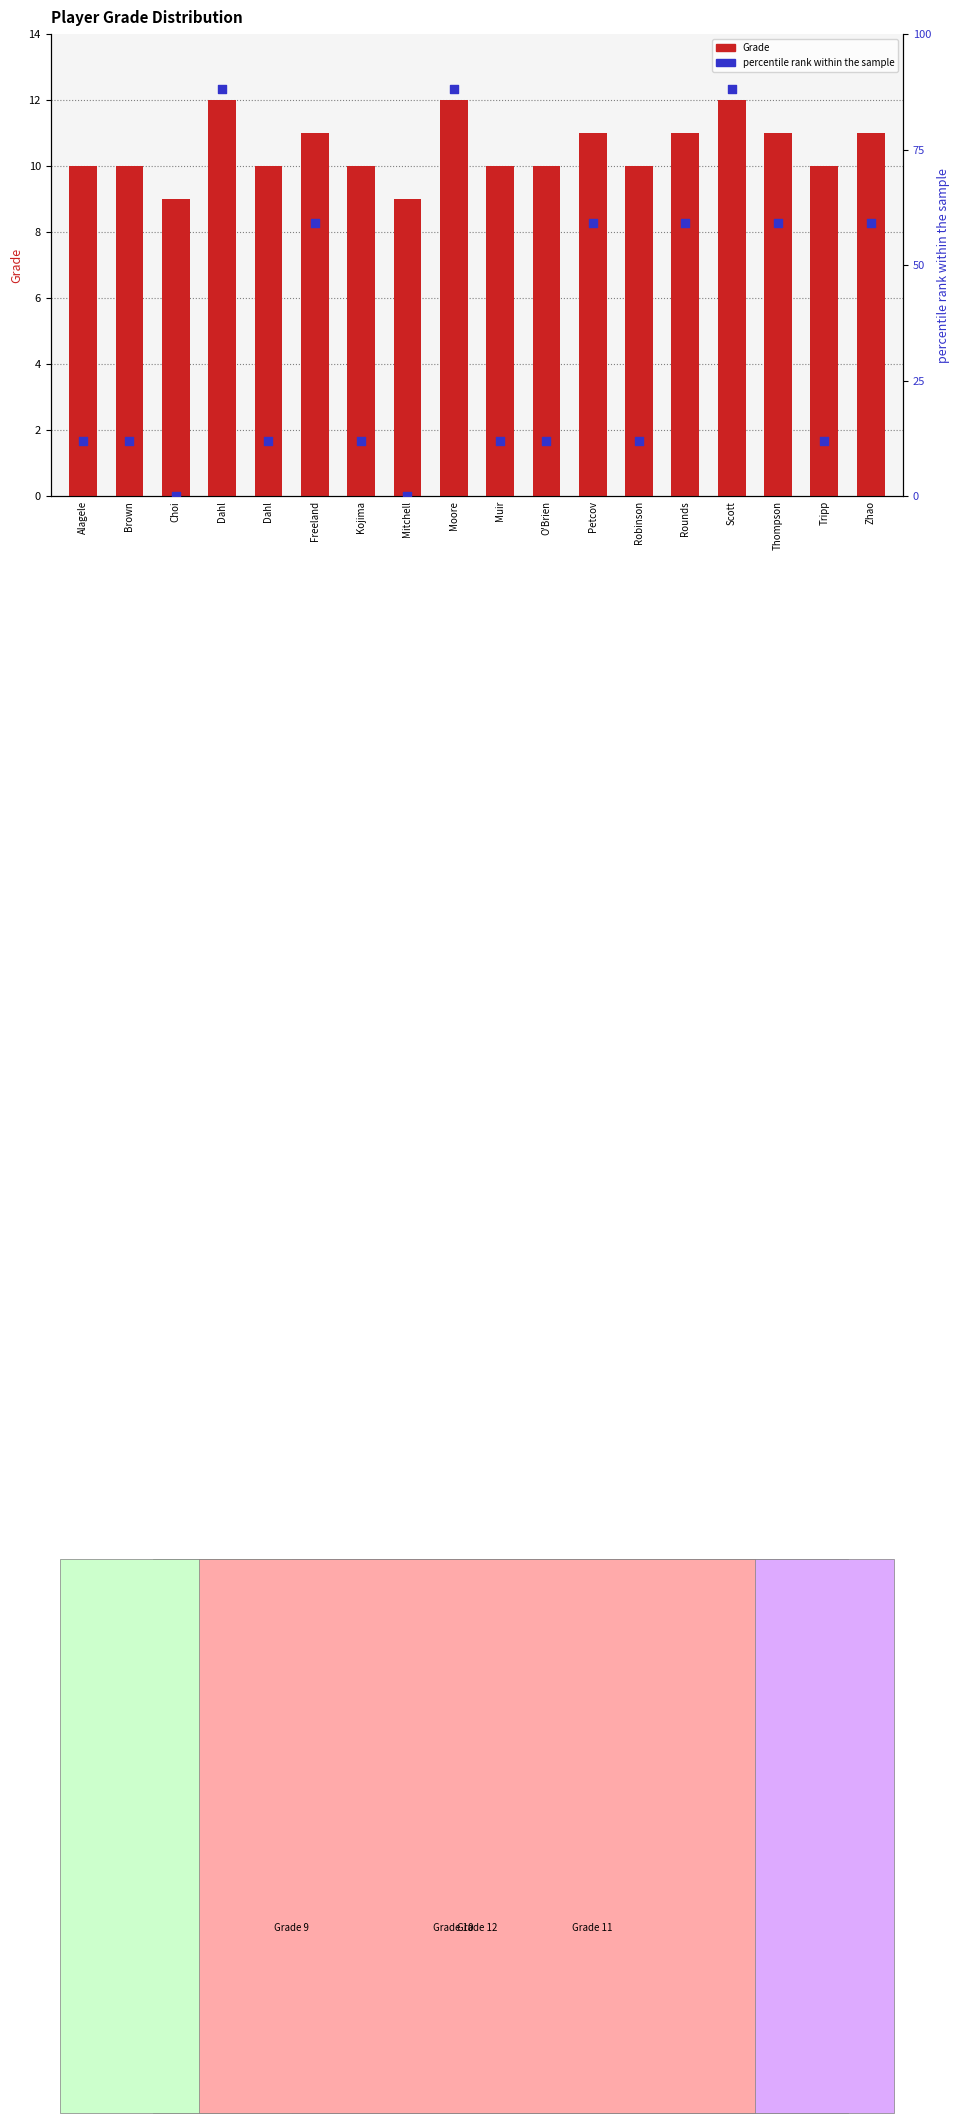

At which category is the sum across all series the highest?

Dahl